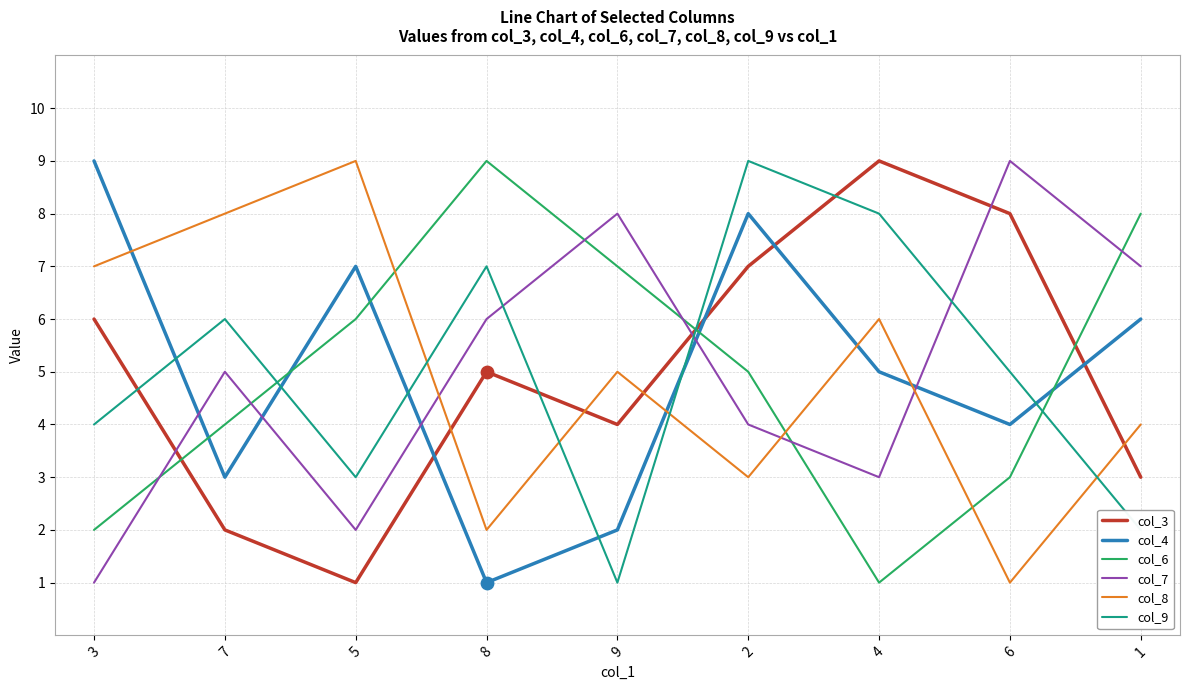

At which category is the sum across all series the highest?

2